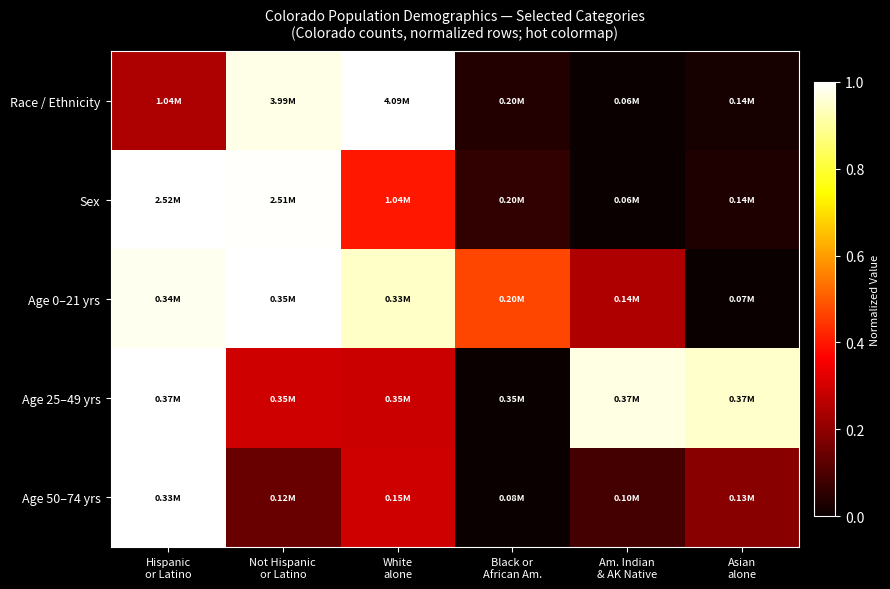

Reading left to right, extract all data points from this chart.

Race / Ethnicity: Hispanic
or Latino=0.2	Not Hispanic
or Latino=1.0	White
alone=1.0	Black or
African Am.=0.0	Am. Indian
& AK Native=0.0	Asian
alone=0.0
Sex: Hispanic
or Latino=1.0	Not Hispanic
or Latino=1.0	White
alone=0.4	Black or
African Am.=0.1	Am. Indian
& AK Native=0.0	Asian
alone=0.0
Age 0–21 yrs: Hispanic
or Latino=1.0	Not Hispanic
or Latino=1.0	White
alone=0.9	Black or
African Am.=0.5	Am. Indian
& AK Native=0.2	Asian
alone=0.0
Age 25–49 yrs: Hispanic
or Latino=1.0	Not Hispanic
or Latino=0.3	White
alone=0.3	Black or
African Am.=0.0	Am. Indian
& AK Native=1.0	Asian
alone=0.9
Age 50–74 yrs: Hispanic
or Latino=1.0	Not Hispanic
or Latino=0.1	White
alone=0.3	Black or
African Am.=0.0	Am. Indian
& AK Native=0.1	Asian
alone=0.2